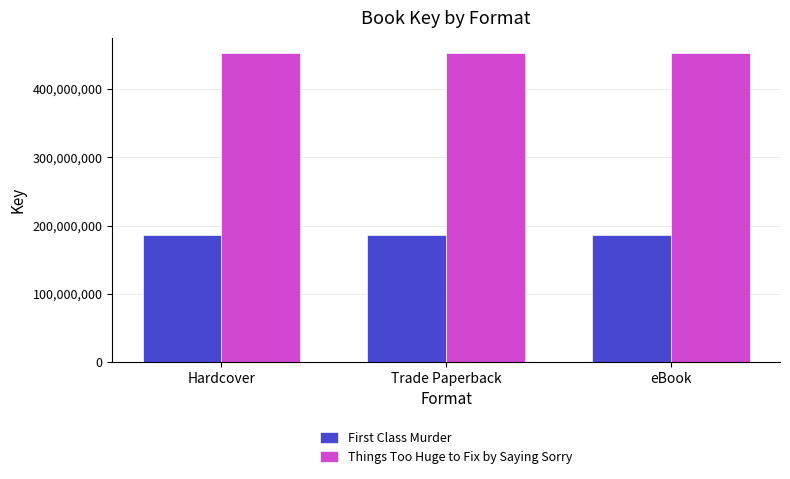

Which series has the largest total across all categories?

Things Too Huge to Fix by Saying Sorry